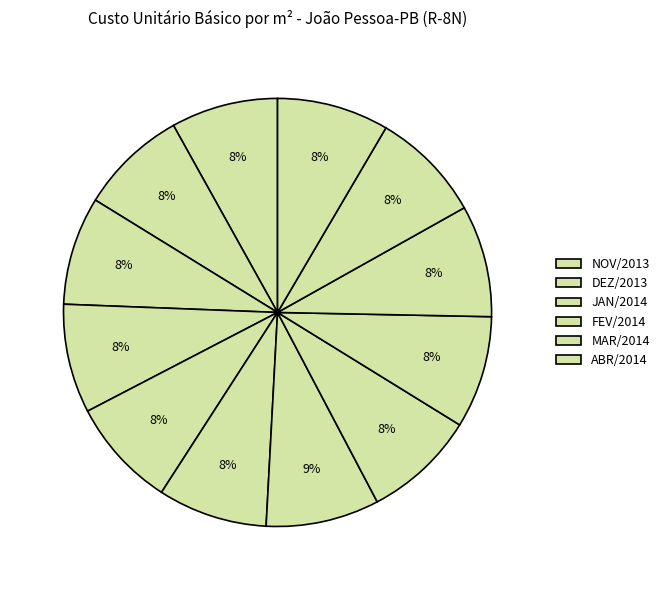

How many segments does this pie chart have?

12